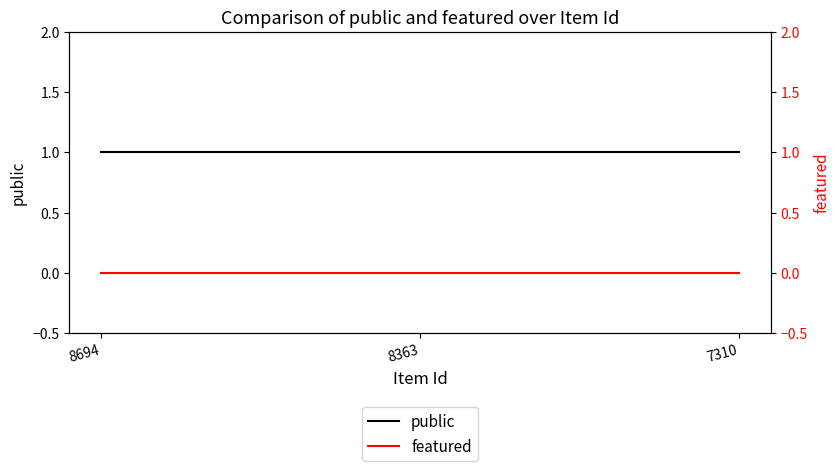

Which series has the largest total across all categories?

public